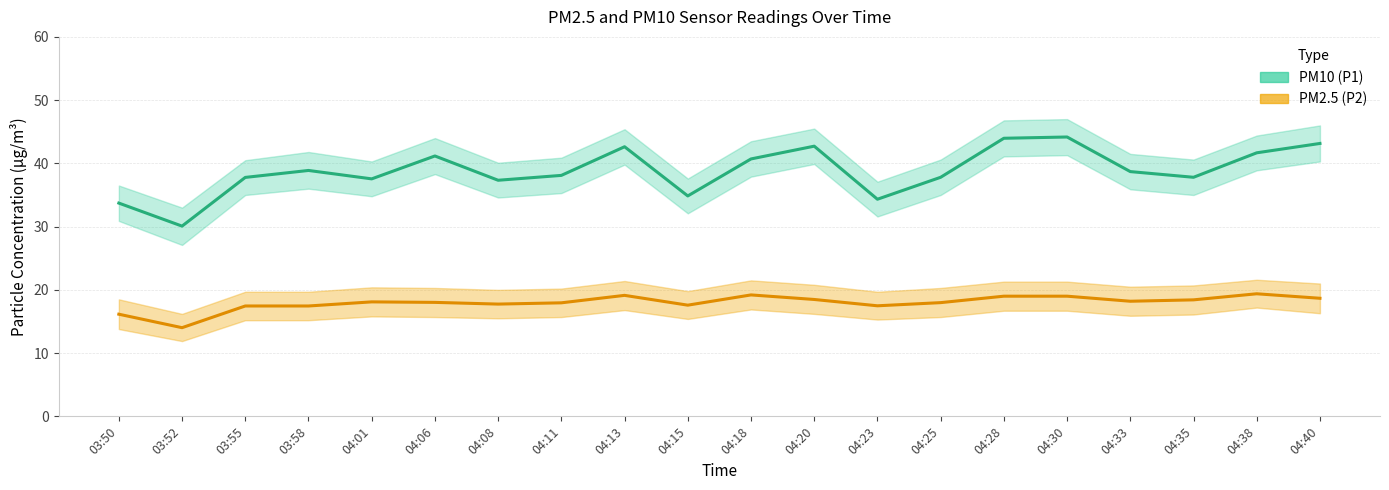

What is the label of the 14th point from the left?

04:25